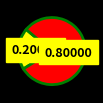

Does any single category account for the majority?

Yes